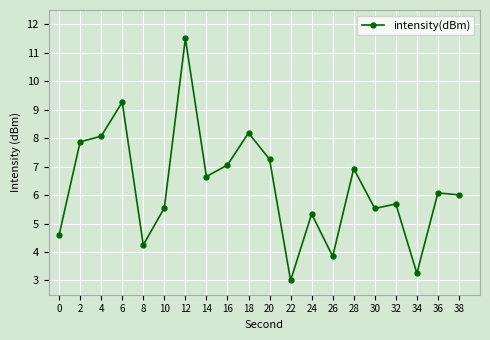

True or false: there are more than 1 points higher than both neighbors.

True